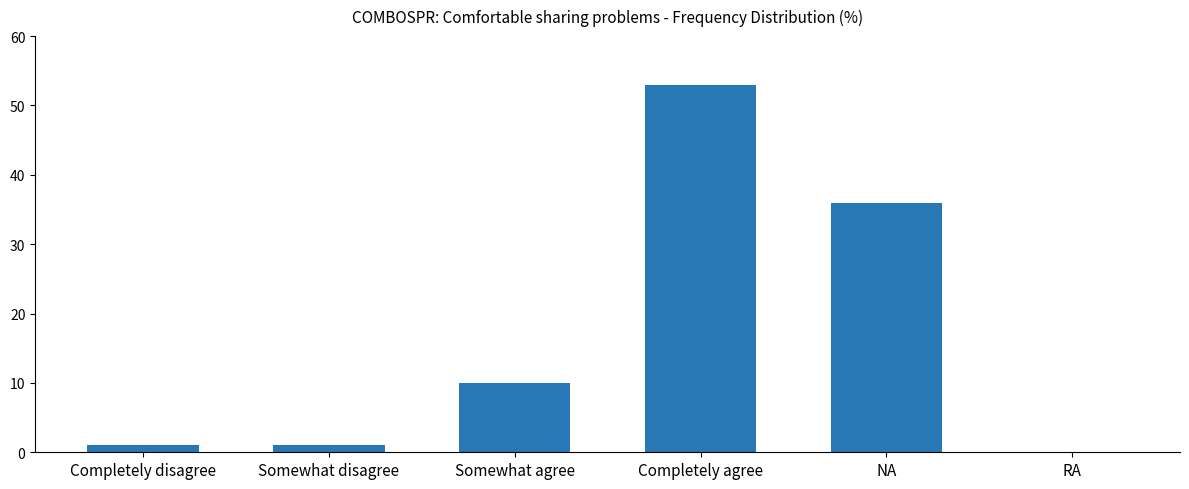

Reading left to right, extract all data points from this chart.

Completely disagree=1	Somewhat disagree=1	Somewhat agree=10	Completely agree=53	NA=36	RA=0